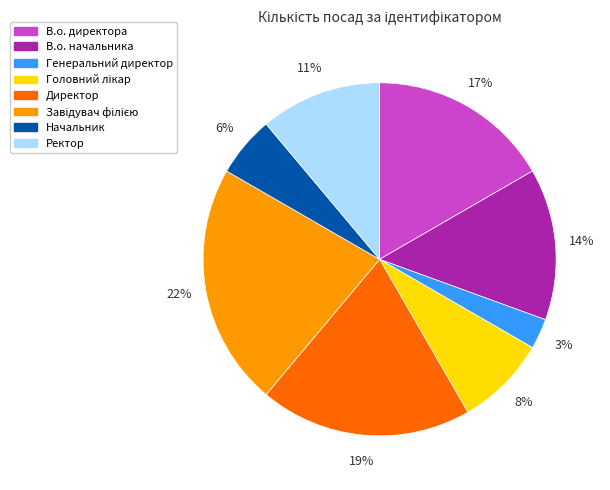

True or false: Начальник accounts for 20% of the total.

False